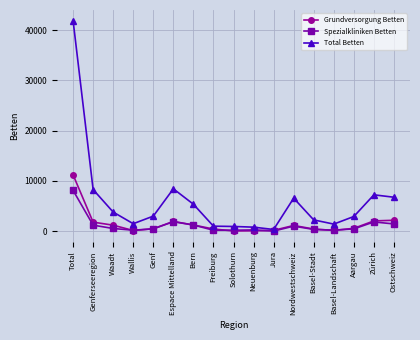

What is the value of the Grundversorgung Betten point at the 4th from the left?

131.8